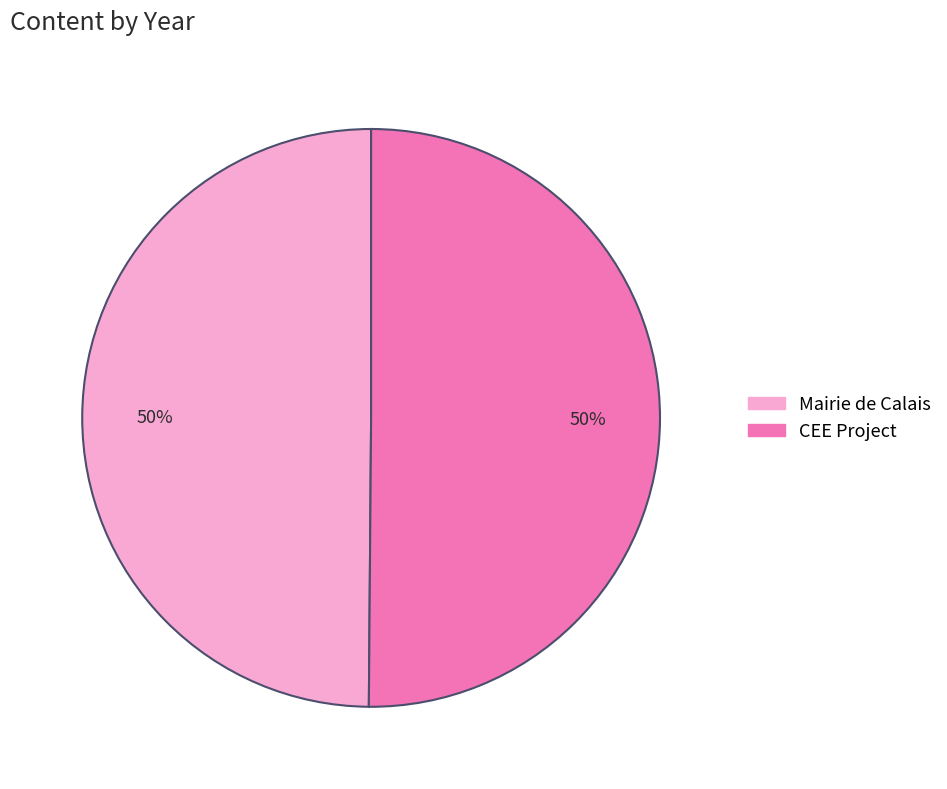

Is the sum of CEE Project and Mairie de Calais greater than half?

Yes